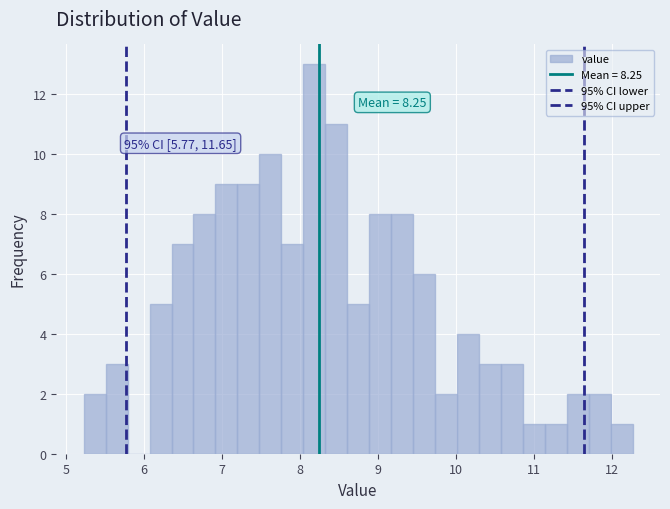

Read against the x-axis, roughly where is the centre of the tallest bar?

8.2